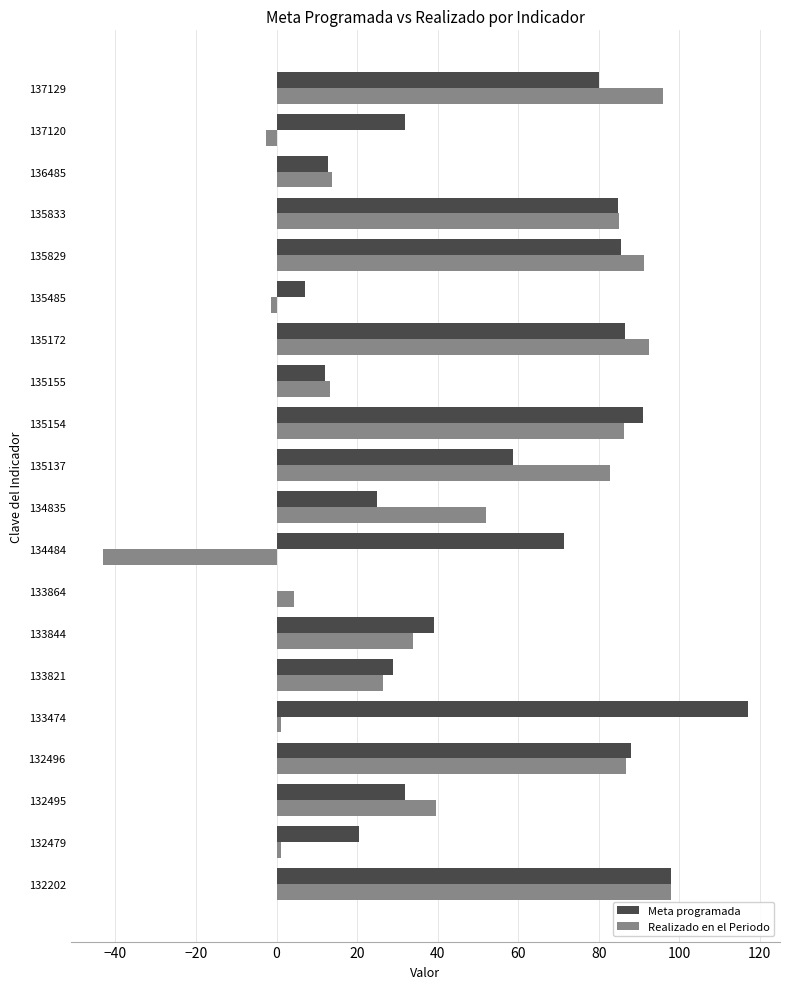

What is the maximum value for Meta programada?

117.0